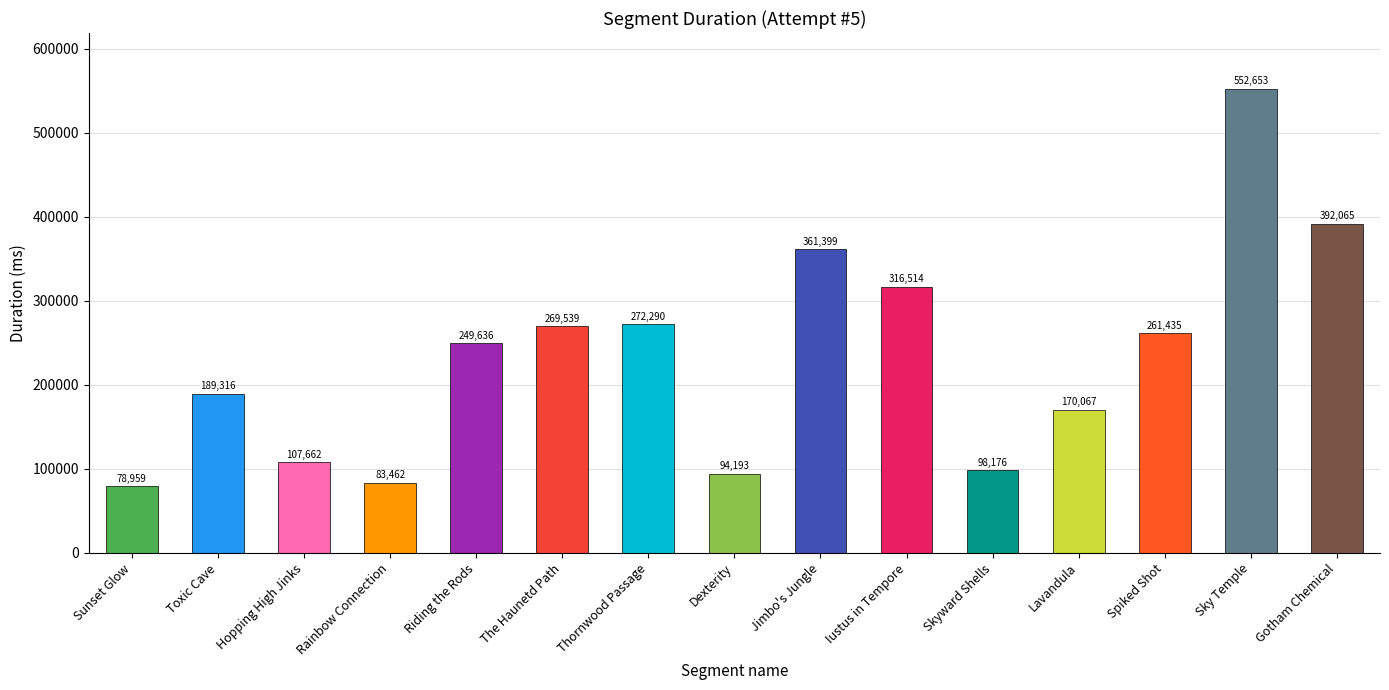

Which has a higher value, Jimbo's Jungle or Thornwood Passage?

Jimbo's Jungle